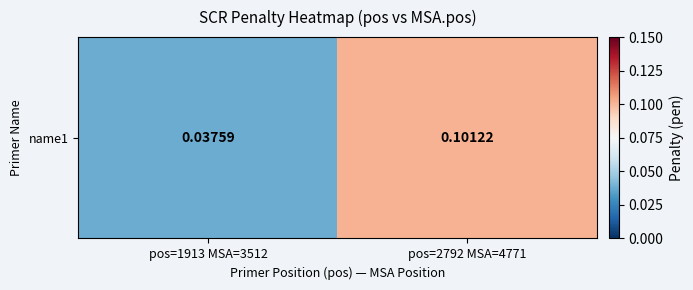

Reading left to right, transcribe all the data shown in this chart.

pos=1913 MSA=3512=0.0	pos=2792 MSA=4771=0.1